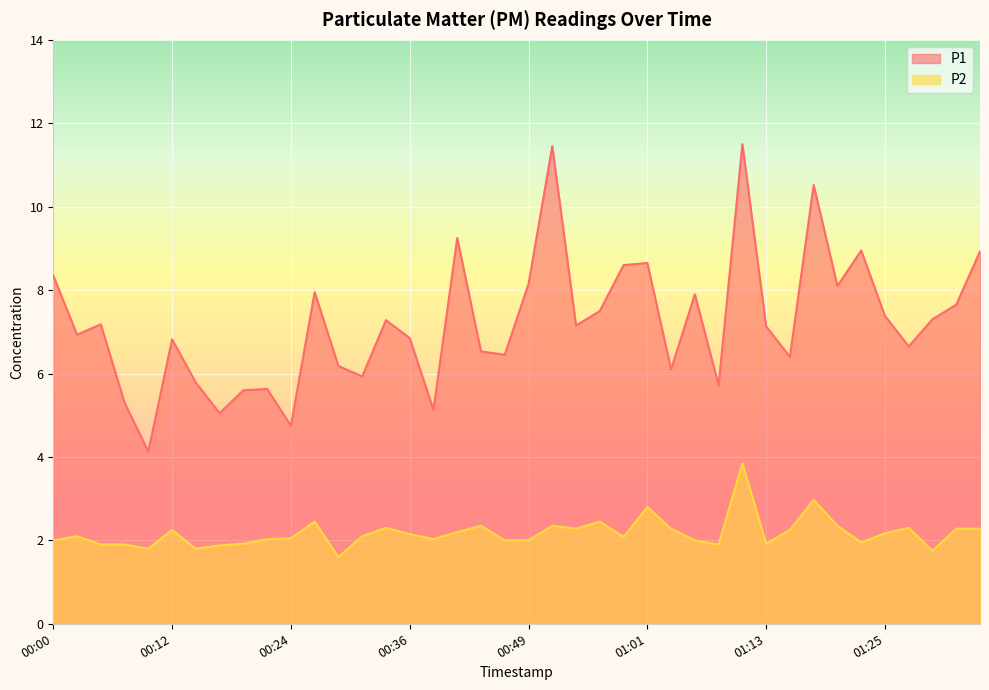

Rank the series at 00:12 from lowest to highest value.

P2, P1